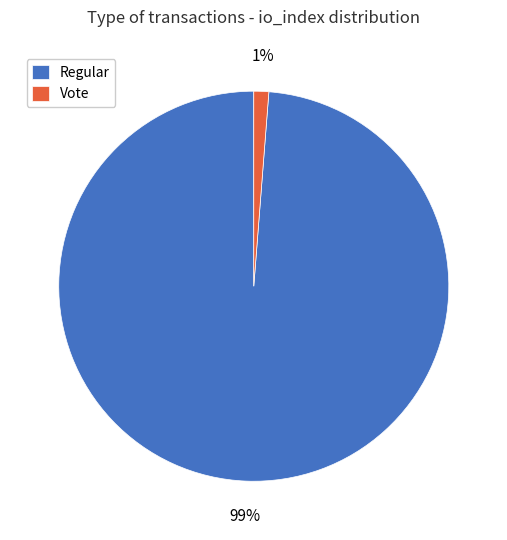

Do Vote and Regular together represent more than half of the pie?

Yes